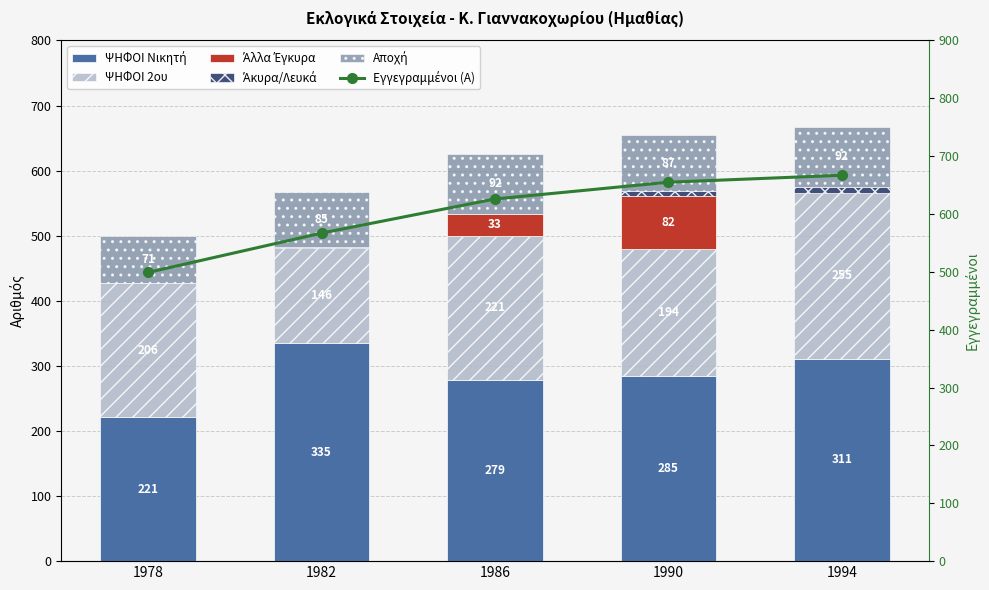

What is the minimum value for ΨΗΦΟΙ Νικητή?

221